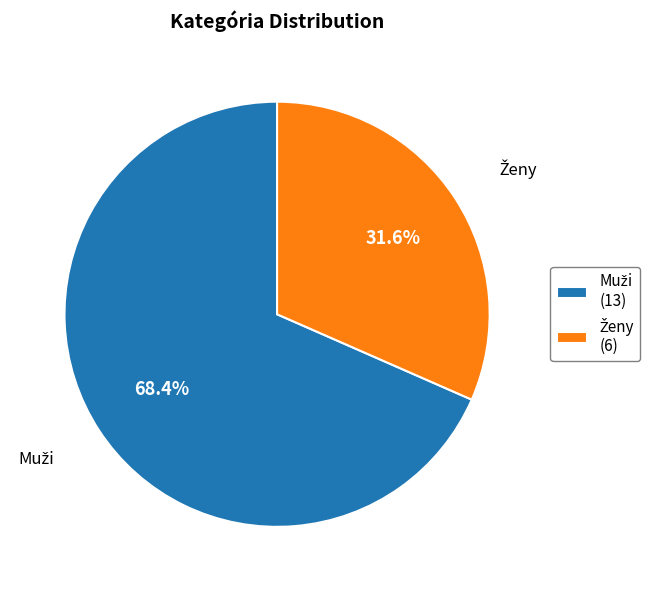

Is there a majority slice in this chart?

Yes